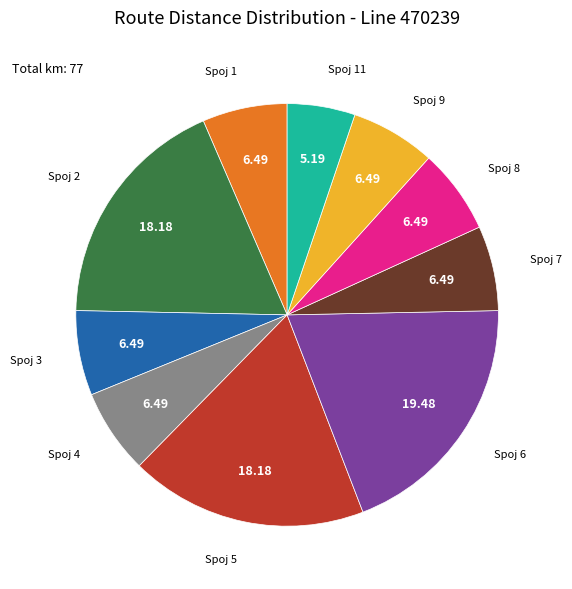

Is there any slice that represents more than half of the pie?

No